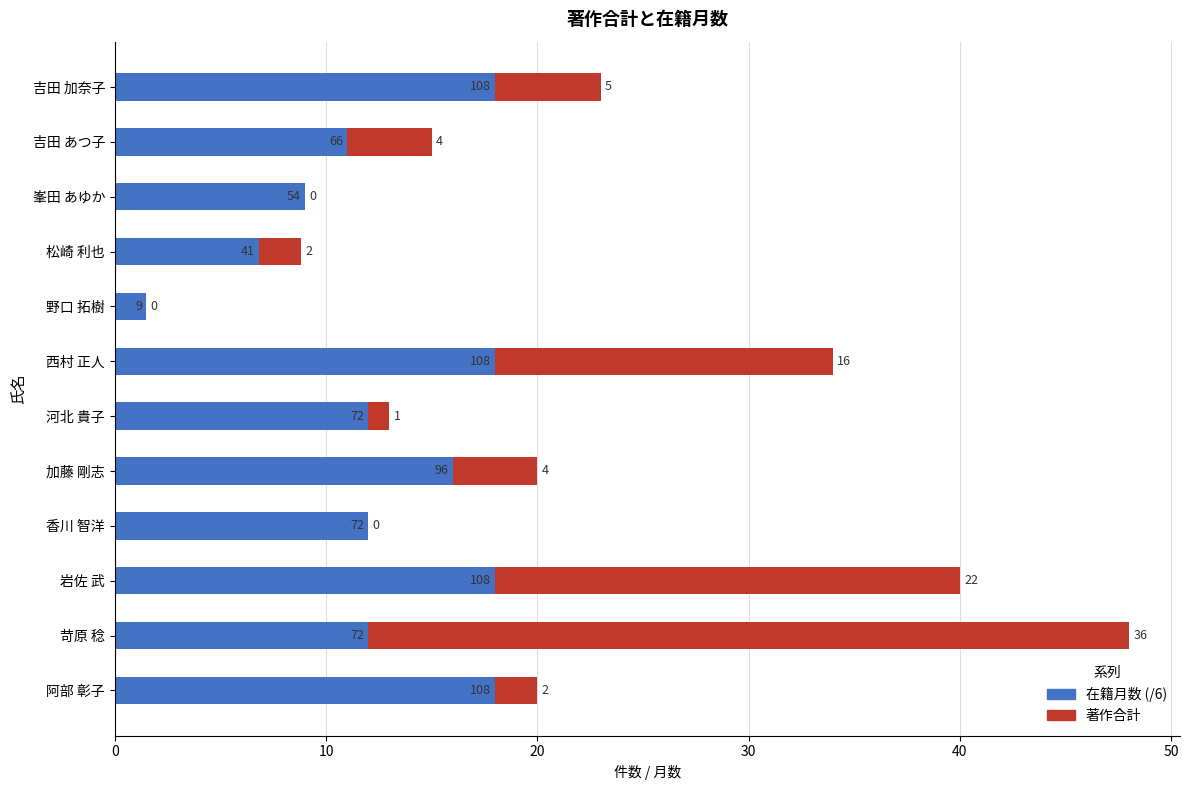

What is the difference between the 在籍月数 values at 吉田 加奈子 and 苛原 稔?

36